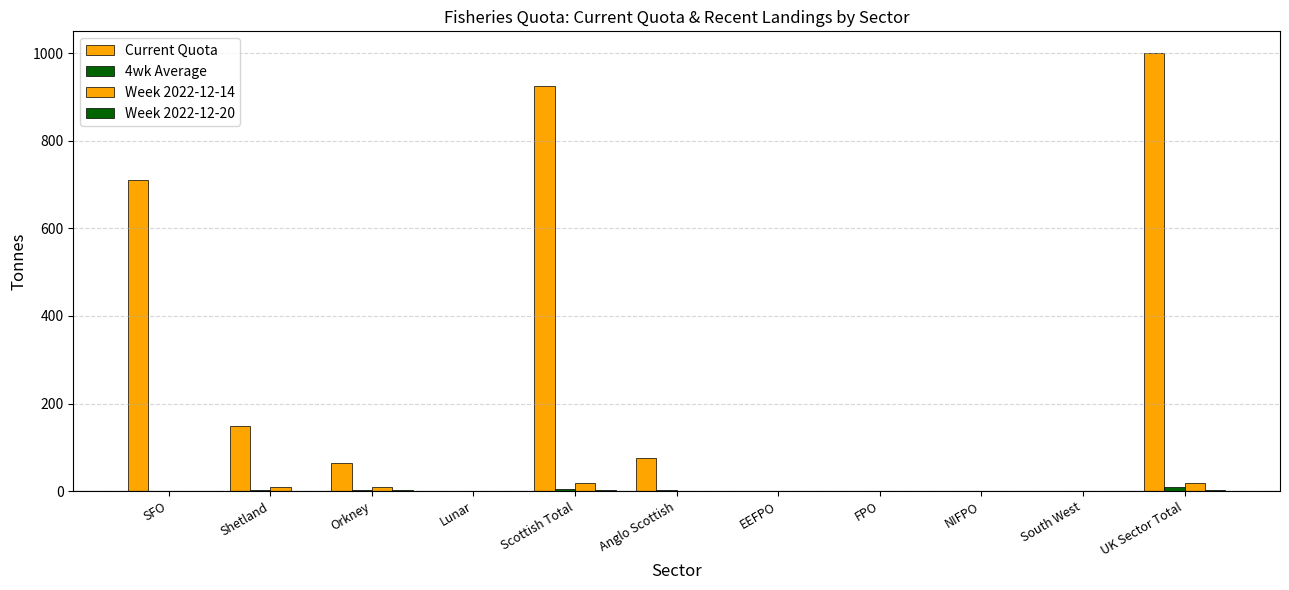

What is the maximum value for 4wk Average?

8.2